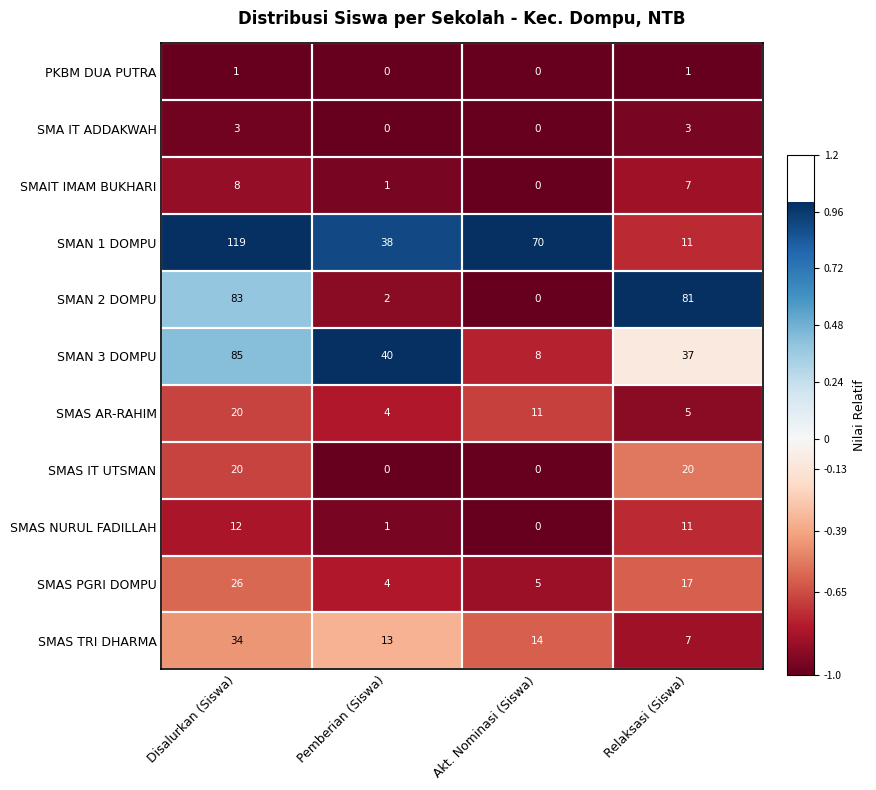

The value of SMAS NURUL FADILLAH at Akt. Nominasi (Siswa) is 8. True or false?

False